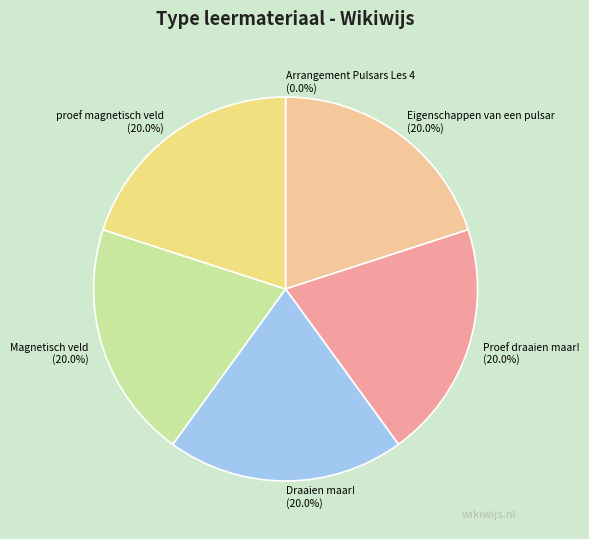

What percentage do Magnetisch veld and proef magnetisch veld together represent?

40.0%